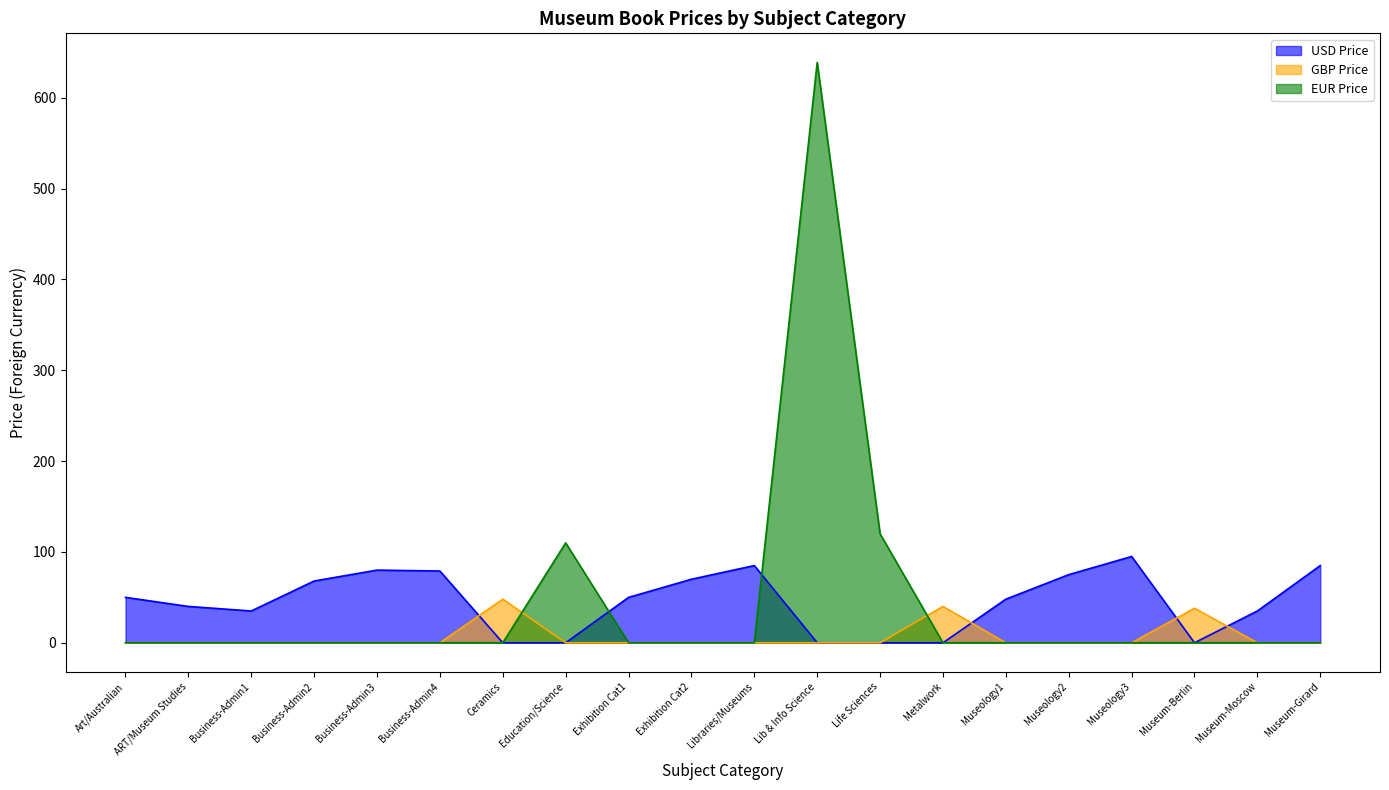

List the series in order of their peak value, highest first.

EUR Price, USD Price, GBP Price